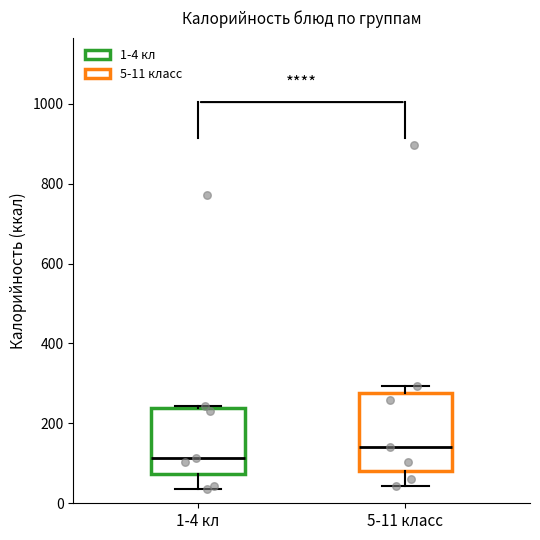

Reading left to right, read every box against the y-axis: the position of its median line, the range the box covers, and the ends of its whiskers. The values are not printed on the chart, so give them approximately, as read against the axis.

1-4 кл: median 120, box 80 to 240, whiskers 40 to 240 (just above the box's upper edge)
5-11 класс: median 140, box 80 to 280, whiskers 40 to 300